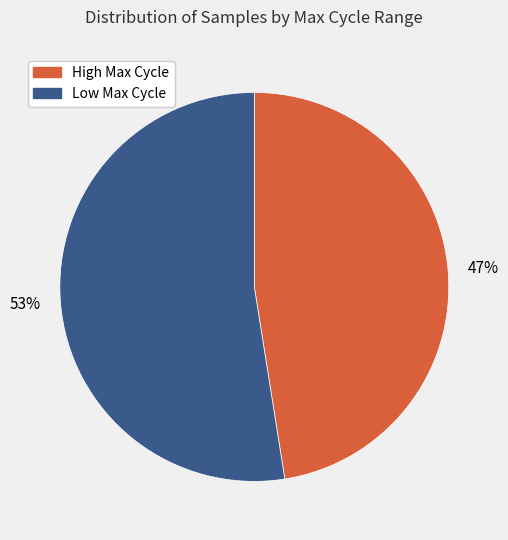

Is there any slice that represents more than half of the pie?

Yes